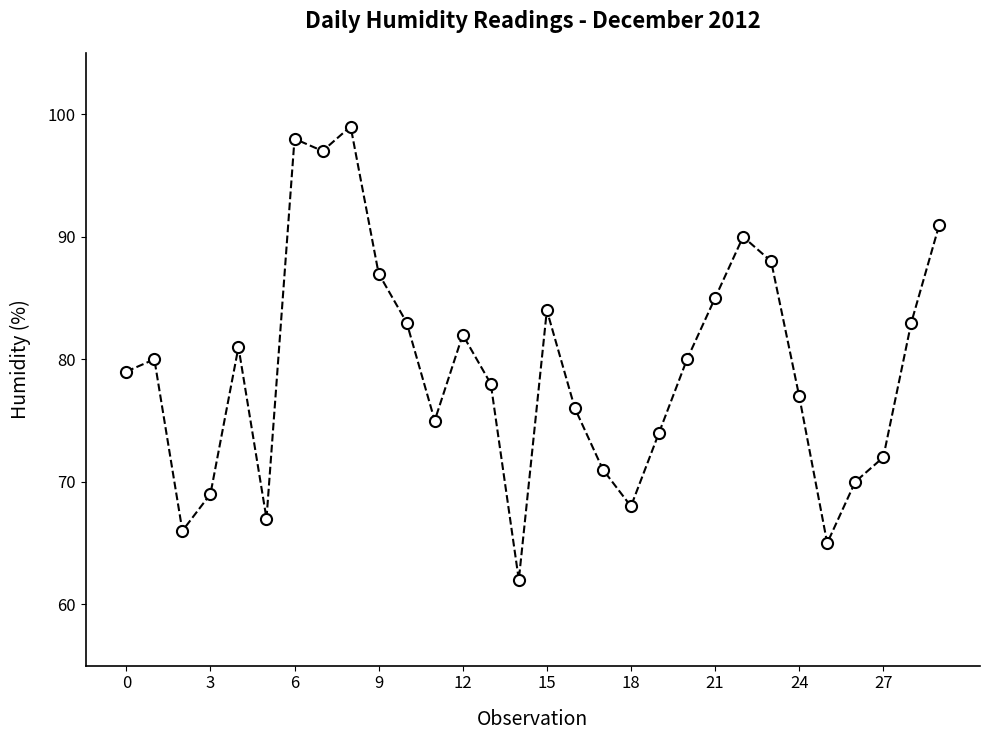

Count the number of categories in the chart.

30